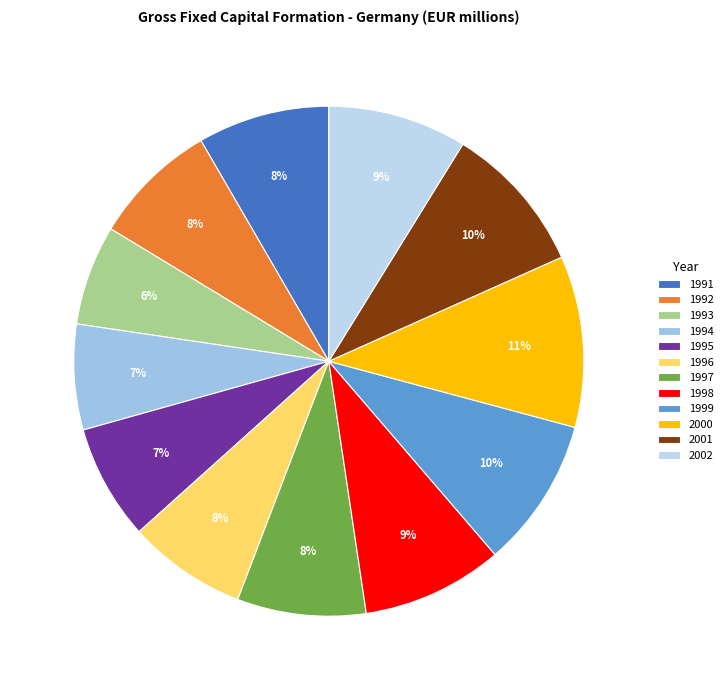

Count the number of slices in the pie.

12